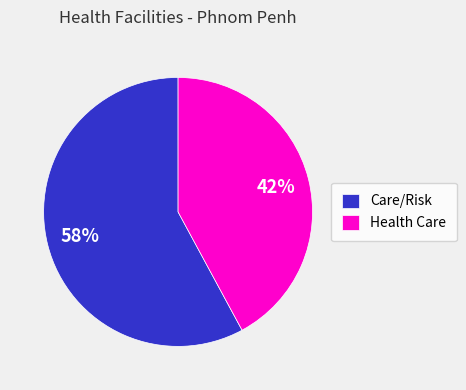

What is the smallest slice in the pie chart?

Health Care